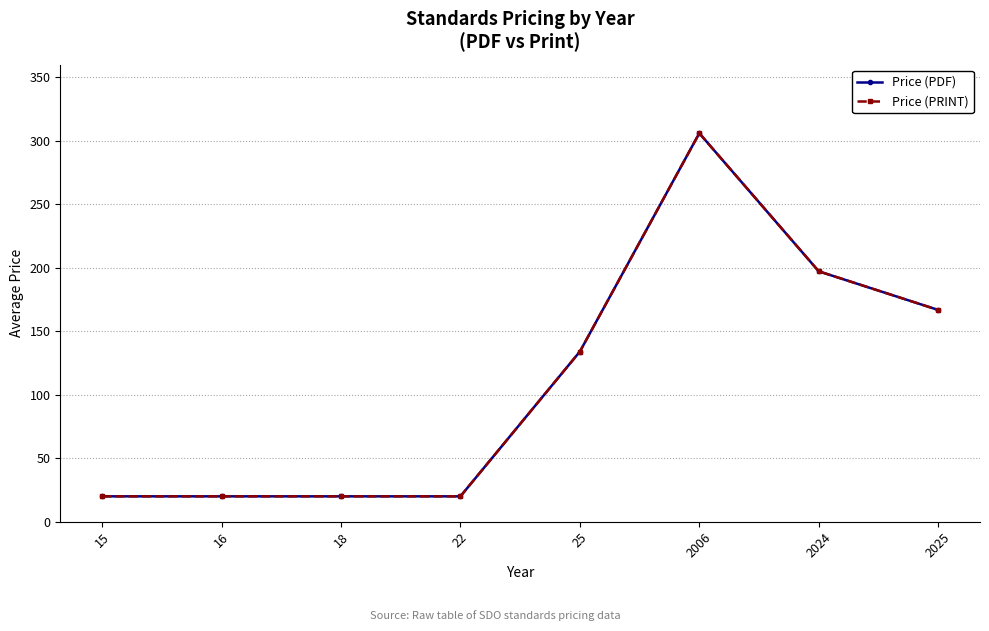

What is the value of the Price (PRINT) point at the 2nd from the left?

20.0